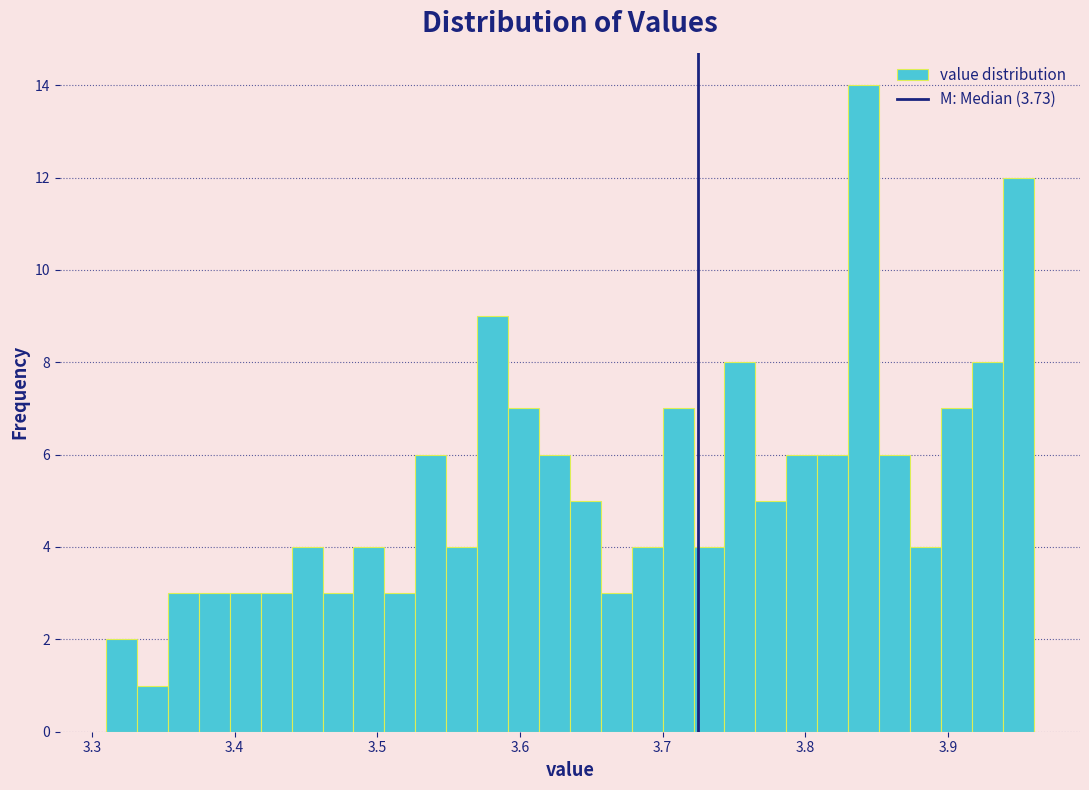

Read against the x-axis, roughly where is the centre of the tallest bar?

3.84